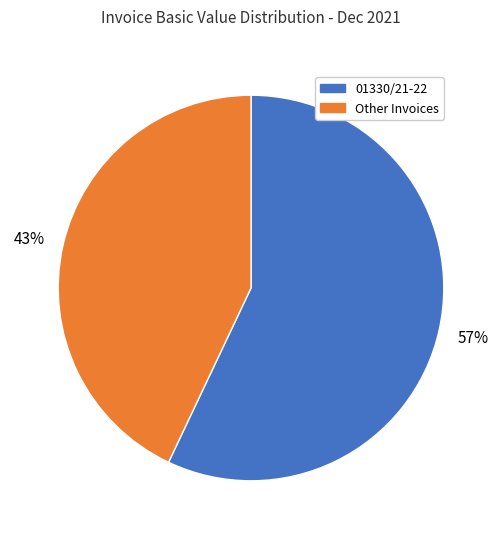

To the nearest percent, what is the difference between the largest and smallest slice percentages?

14%